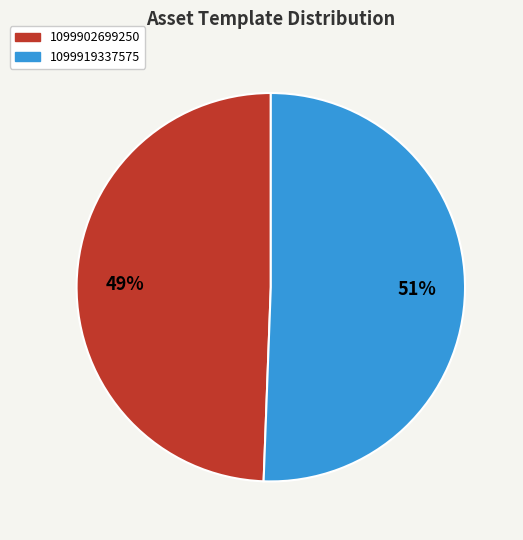

Combined, do 1099902699250 and 1099919337575 account for over 50%?

Yes